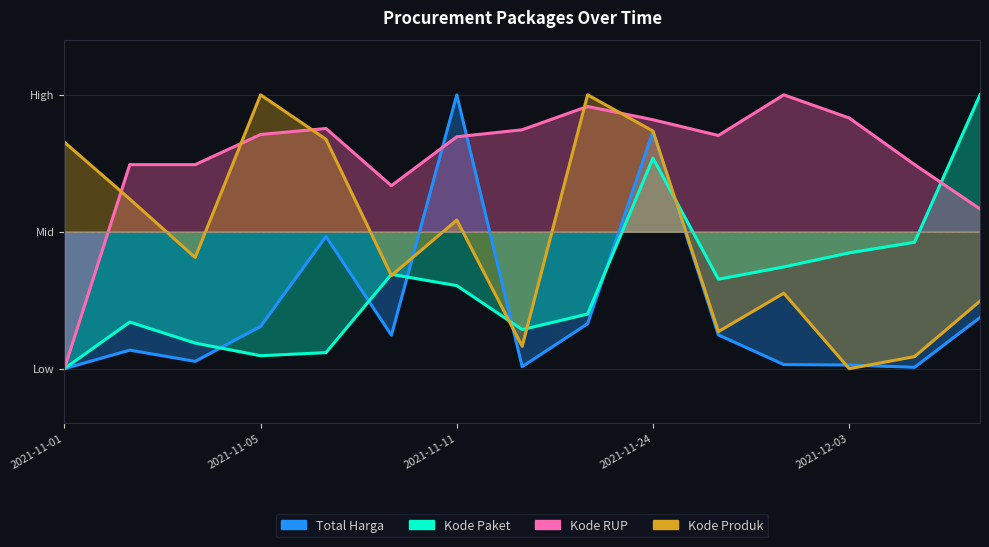

What is the sum of all Kode Produk values?

-0.6